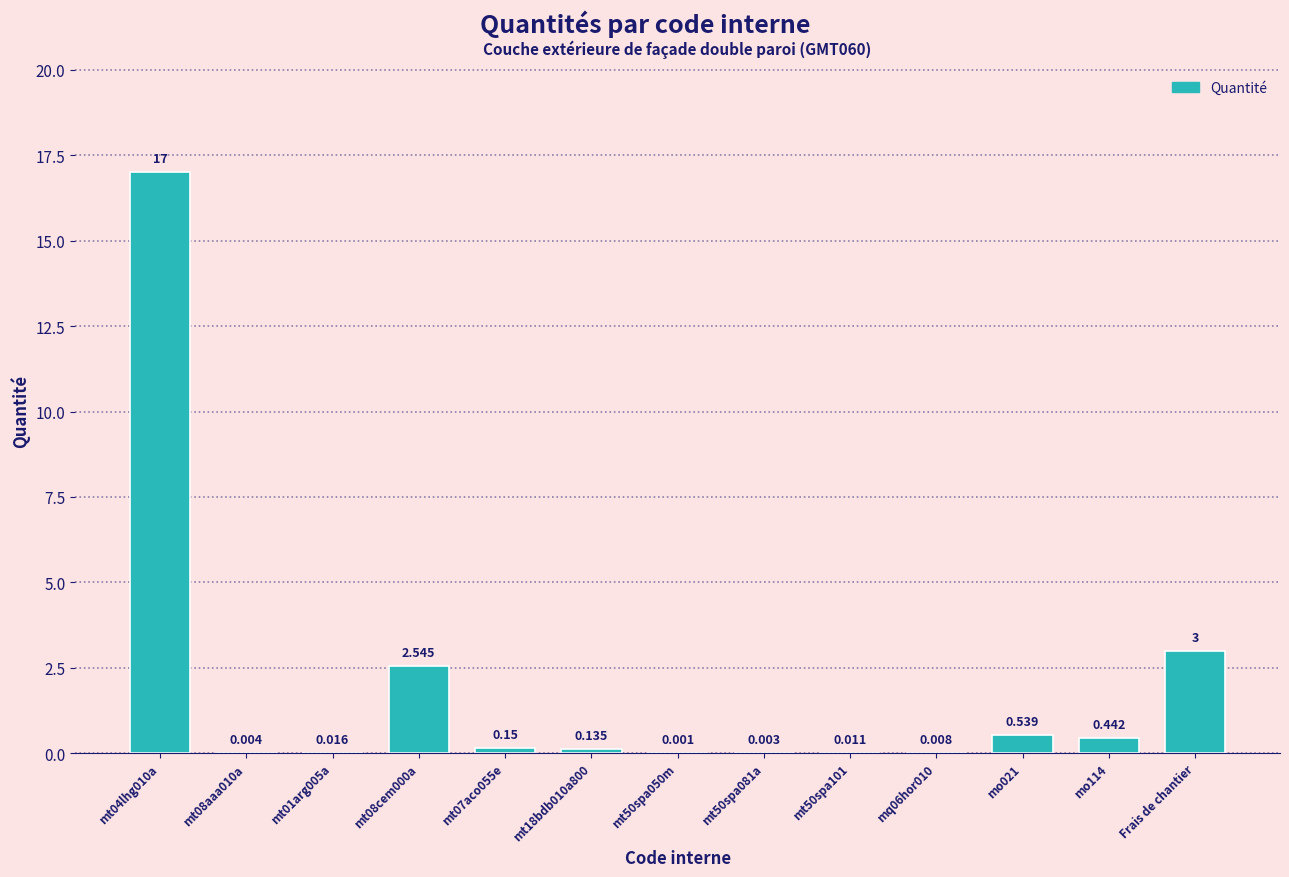

Where is the data nearest to the value 8?

Frais de chantier